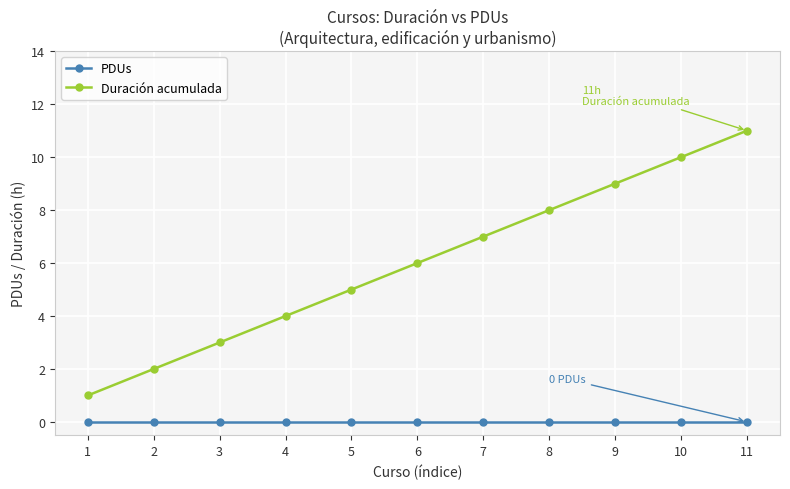

The value of PDUs at 1 is 0. True or false?

True